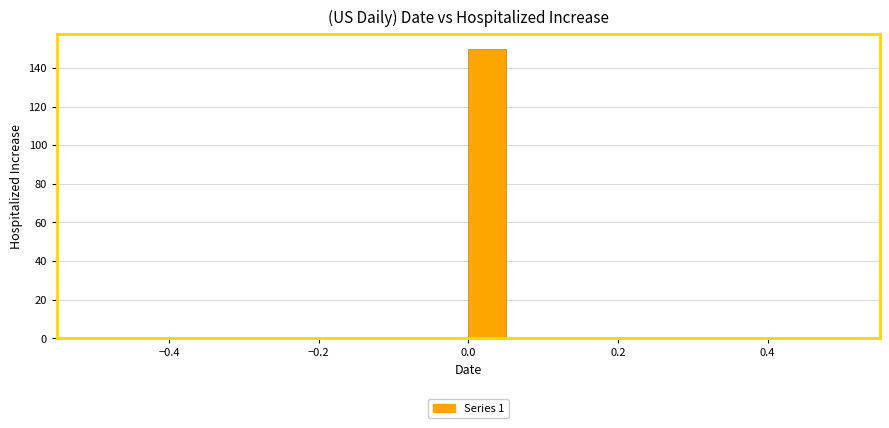

Read against the x-axis, roughly where is the centre of the tallest bar?

0.02